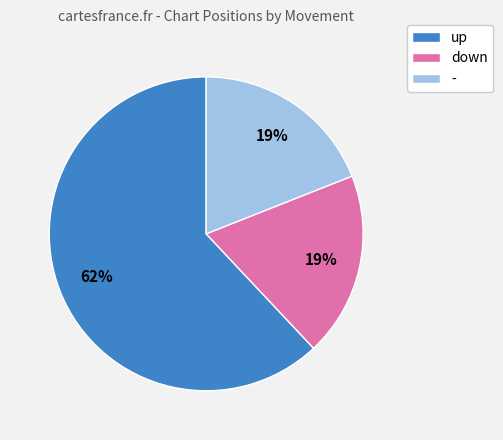

How many slices are in this pie chart?

3